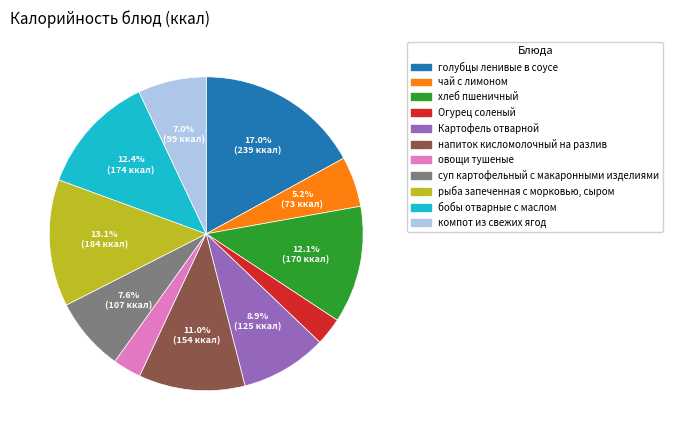

What is the total percentage of рыба запеченная с морковью, сыром and Картофель отварной?

22.0%